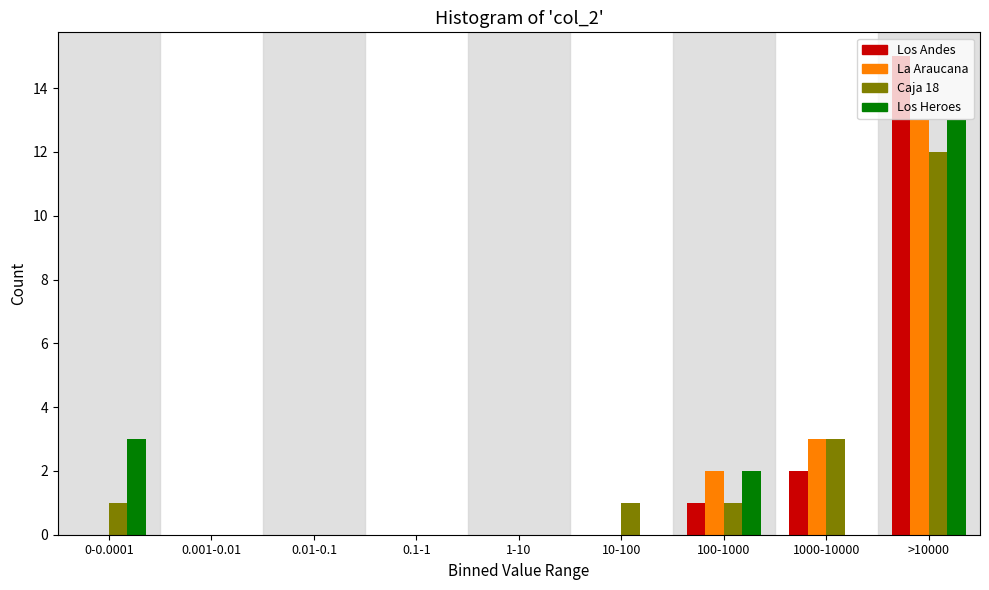

At which category is the sum across all series the highest?

>10000